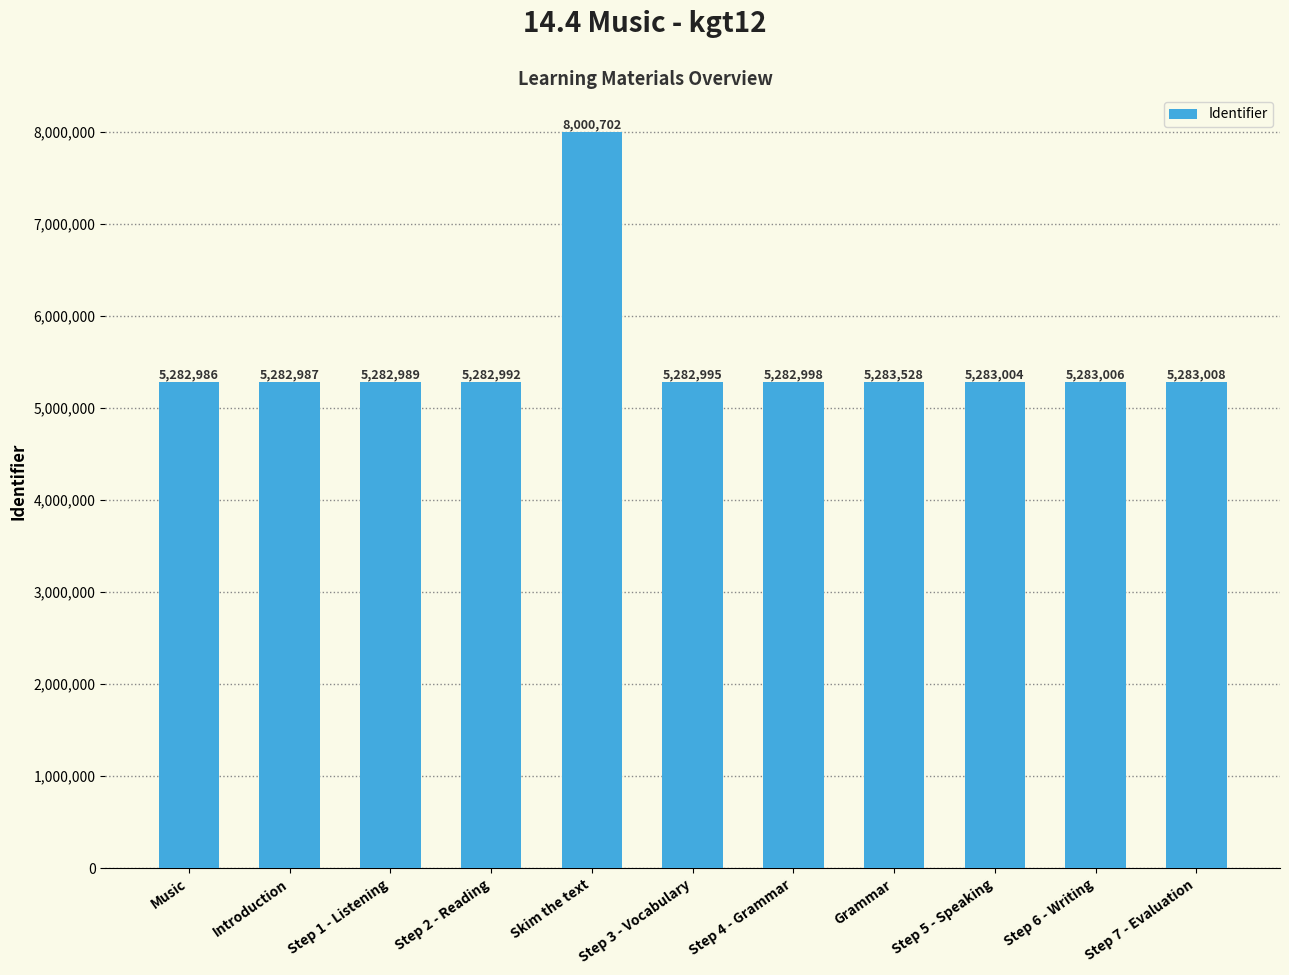

Which label corresponds to the largest value in the chart?

Skim the text